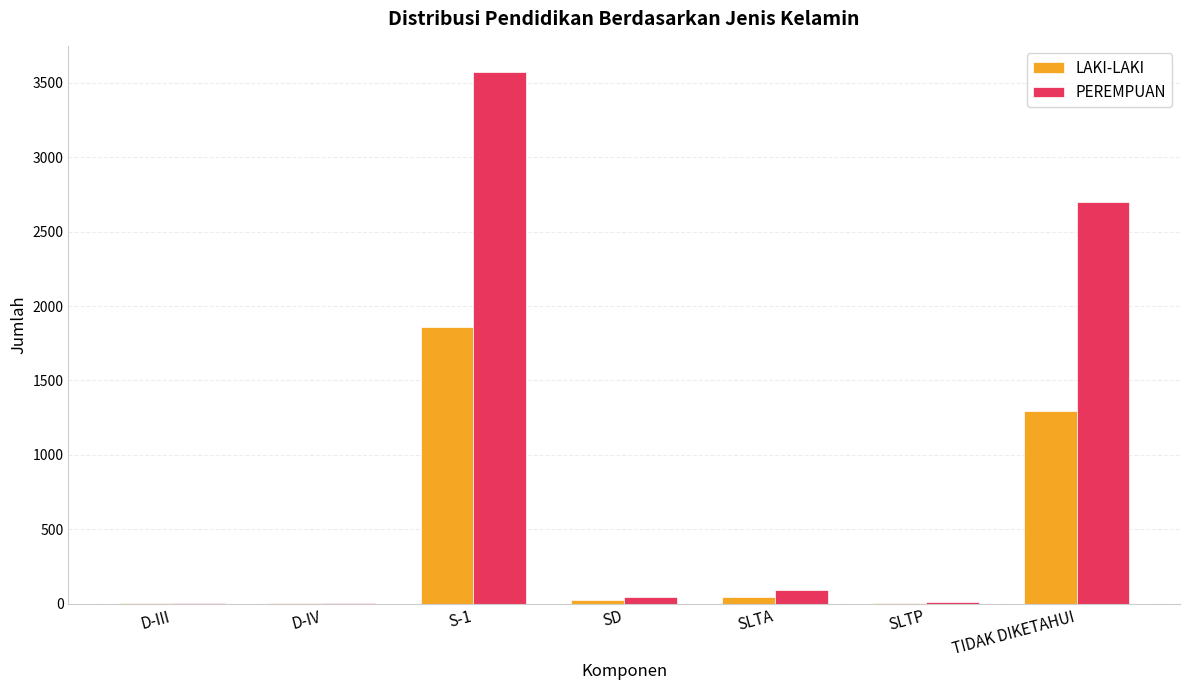

The value of PEREMPUAN at SLTA is 93. True or false?

True